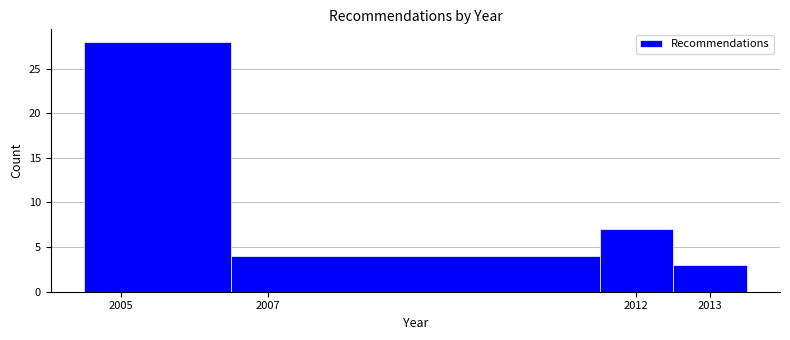

Reading left to right, transcribe this chart: for each bar, give the range it covers on the x-axis and its height. The values are not printed on the chart, so give them approximately, as read against the axis.

2004.5 to 2006.5: 28
2006.5 to 2011.5: 4
2011.5 to 2012.5: 7
2012.5 to 2013.5: 3